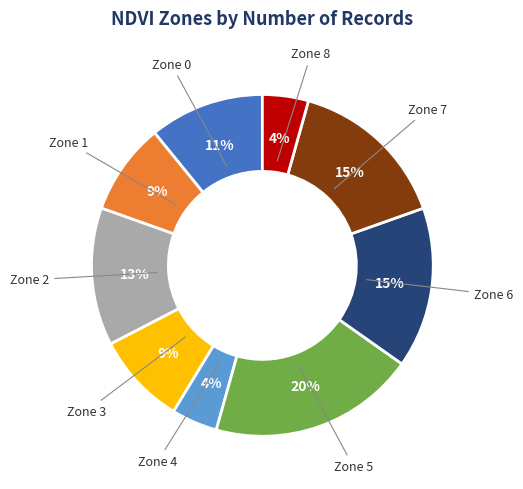

To the nearest percent, what is the average slice percentage?

11%